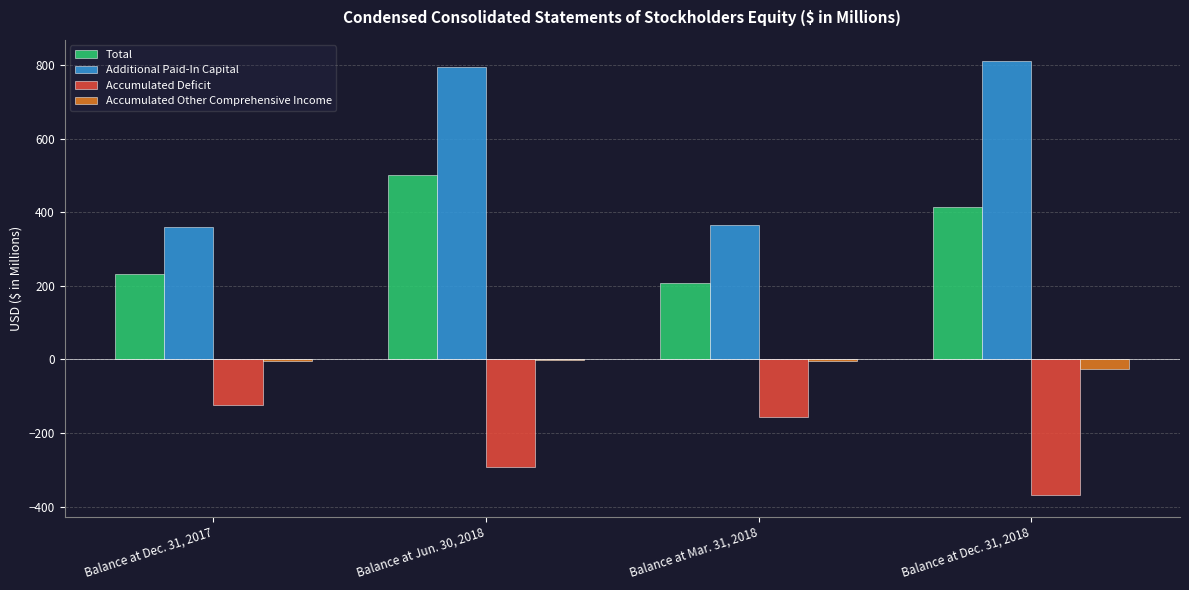

What is the sum of all Total values?

1355.6